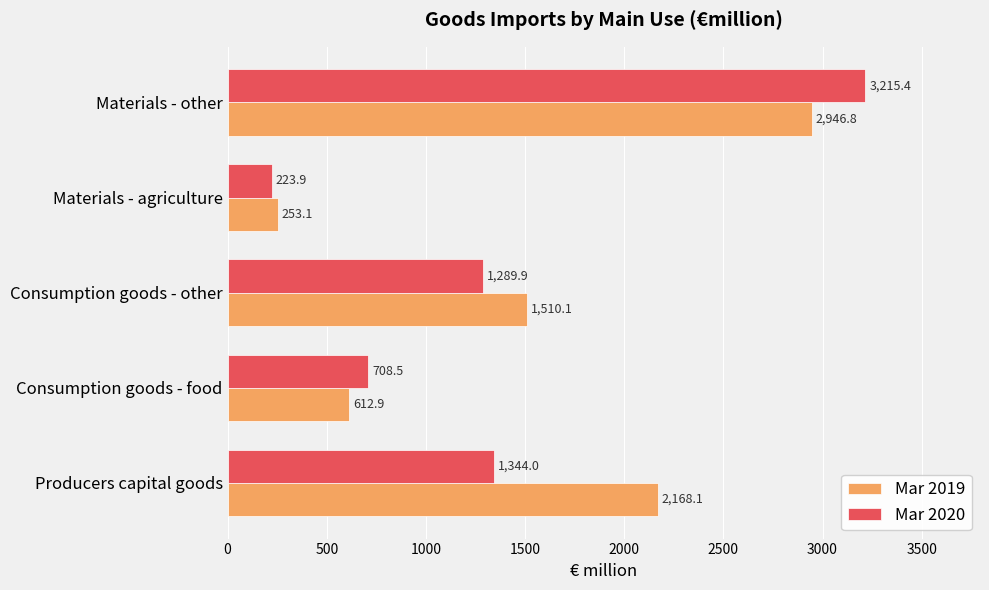

What is the difference between the second highest and minimum values in the Mar 2019 series?

1915.0